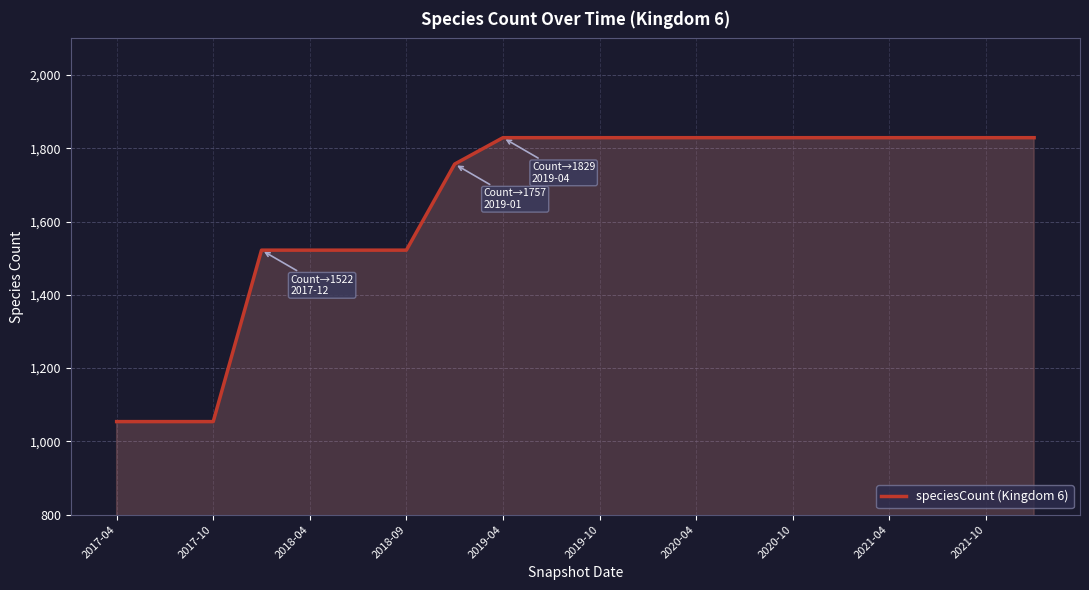

What is the greatest value displayed?

1829